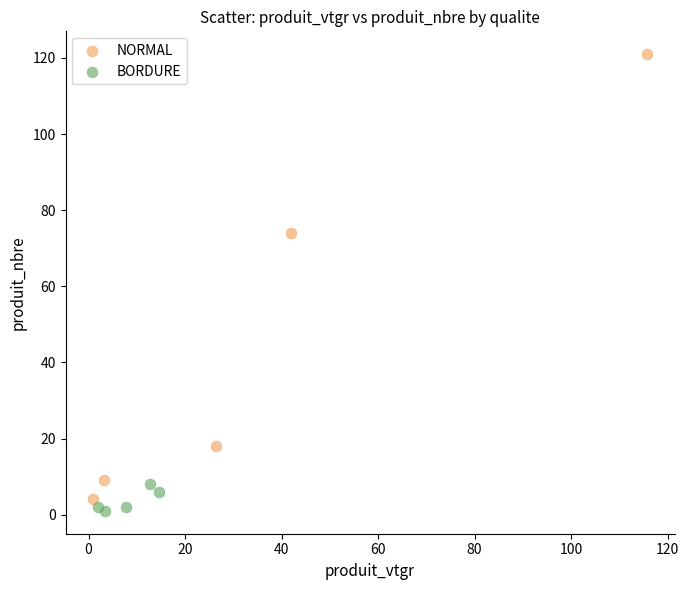

Which series contains the highest Y value?

NORMAL